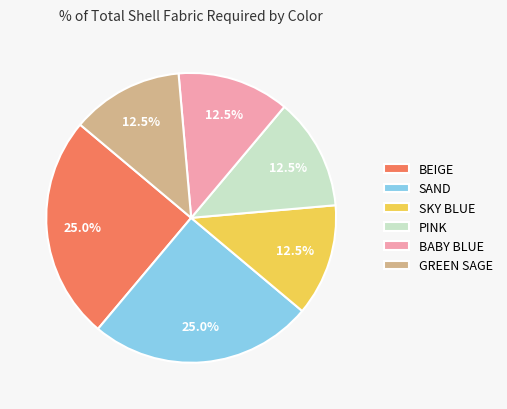

What percentage is the BEIGE slice, to the nearest percent?

25%